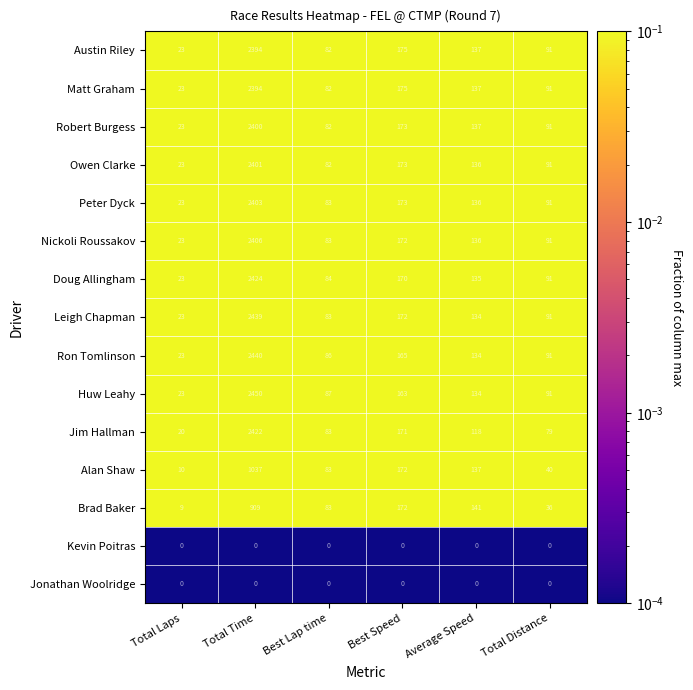

How many series are shown in this chart?

15